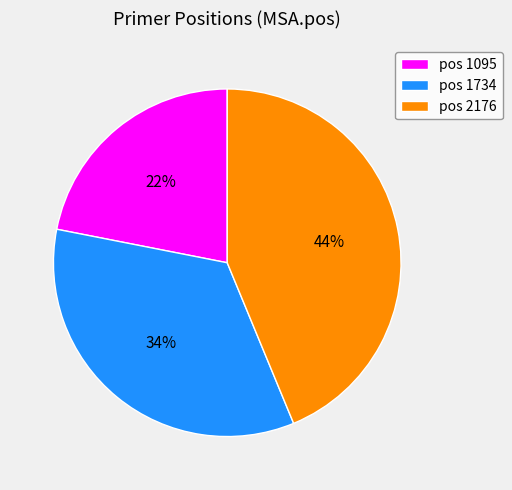

Which category has the smallest portion of the pie?

pos 1095